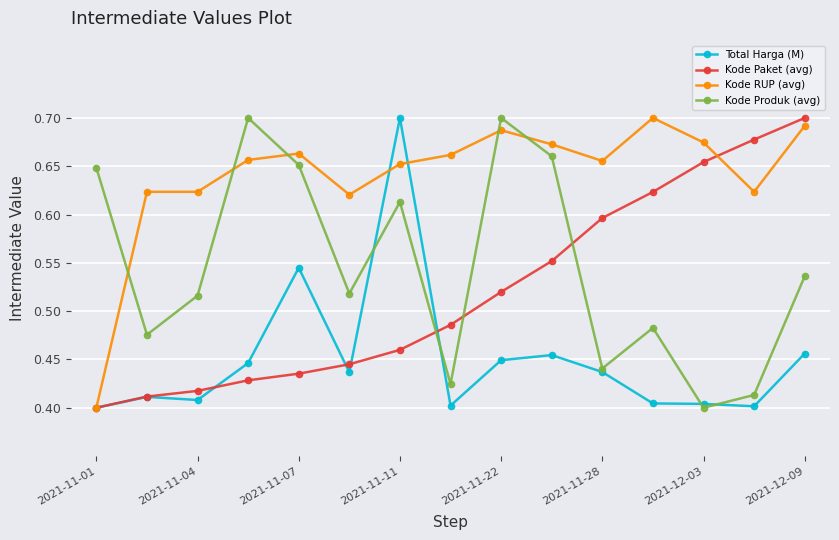

After their last crossing, which series has the higher values: Kode Produk (avg) or Kode Paket (avg)?

Kode Paket (avg)